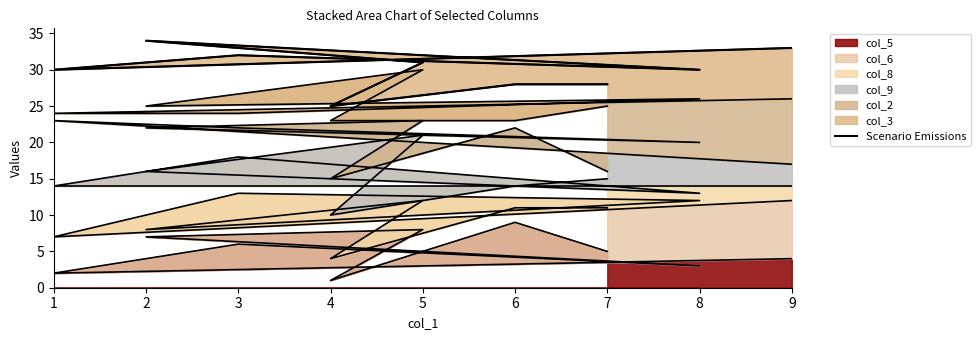

Is it true that col_5 equals 7 at 9?

False